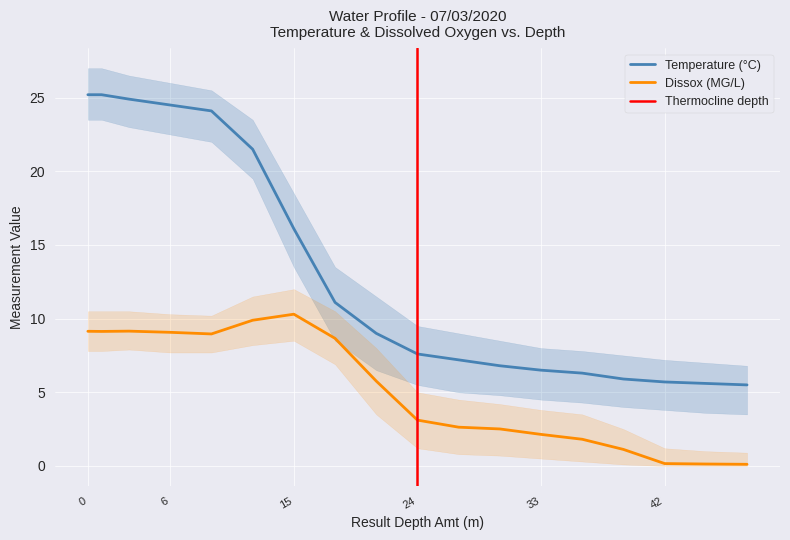

Rank the categories by Temperature value from lowest to highest.

48, 45, 42, 39, 36, 33, 30, 27, 24, 21, 18, 15, 12, 9, 6, 3, 0, 1